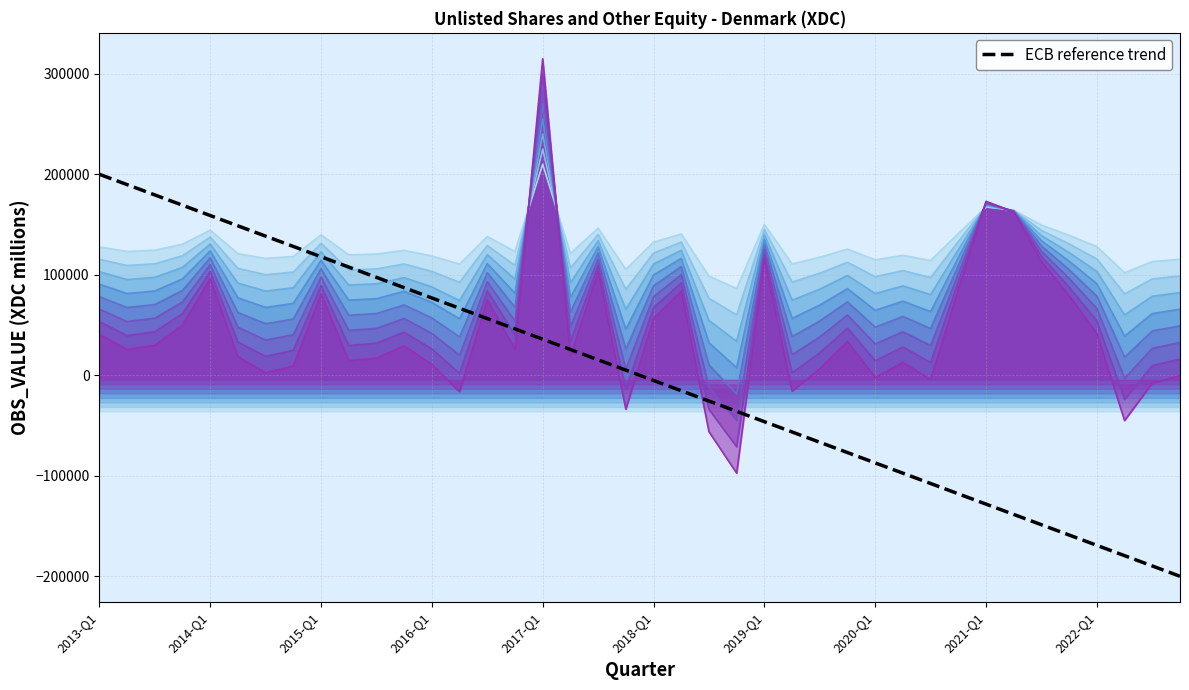

Count the number of data series in this chart.

9